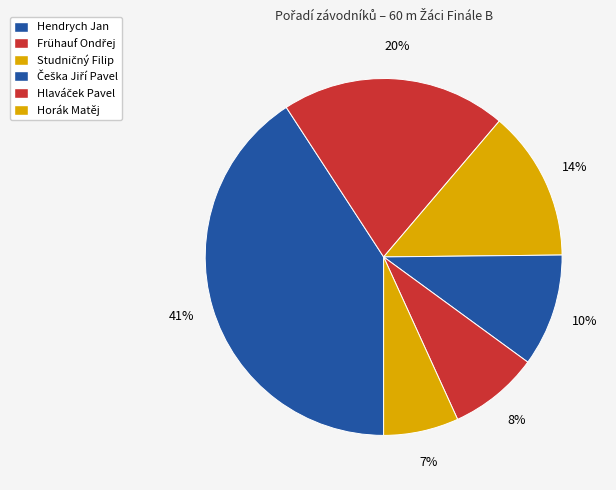

How many slices are in this pie chart?

6